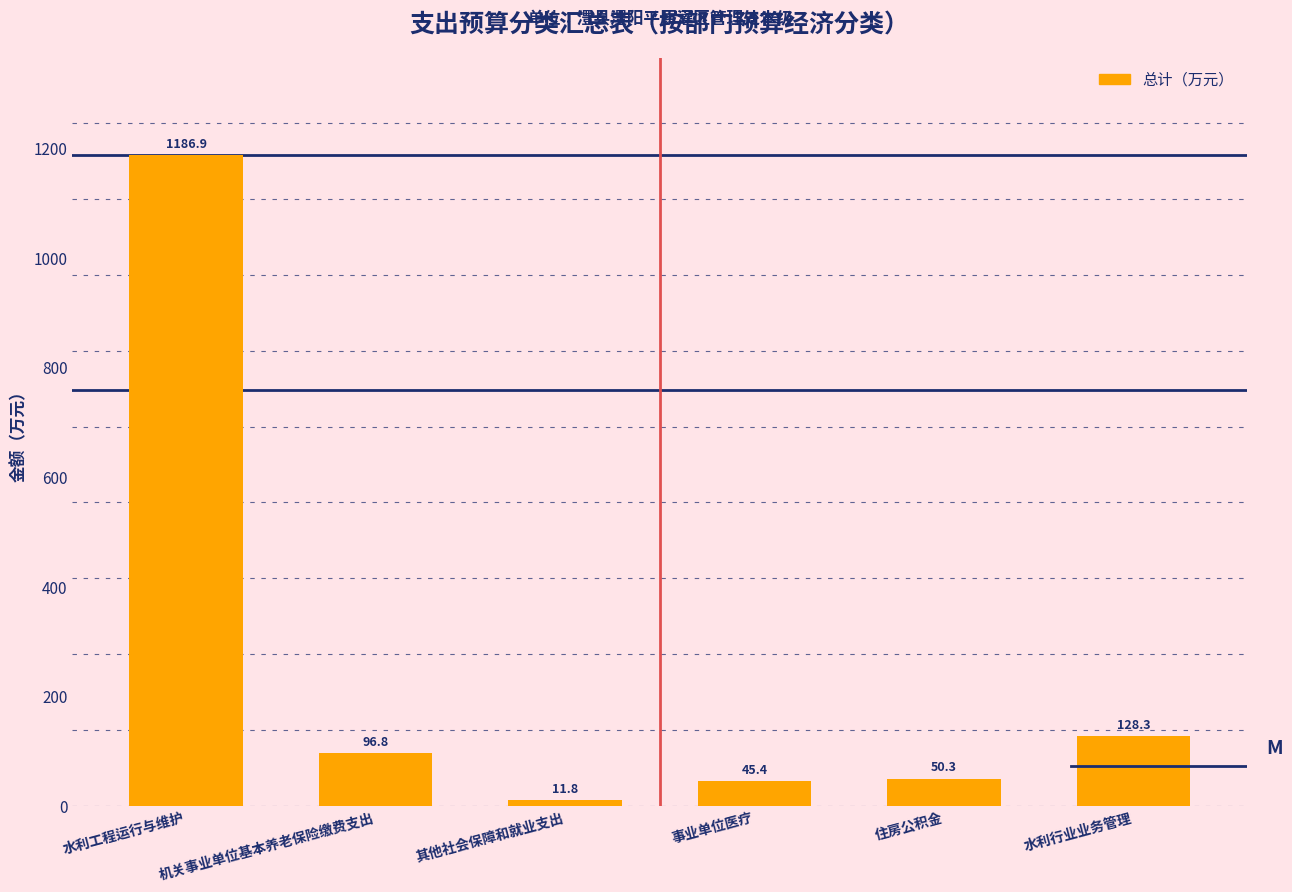

Reading left to right, what are all the values shown in this chart?

1186.9	96.8	11.8	45.4	50.3	128.3